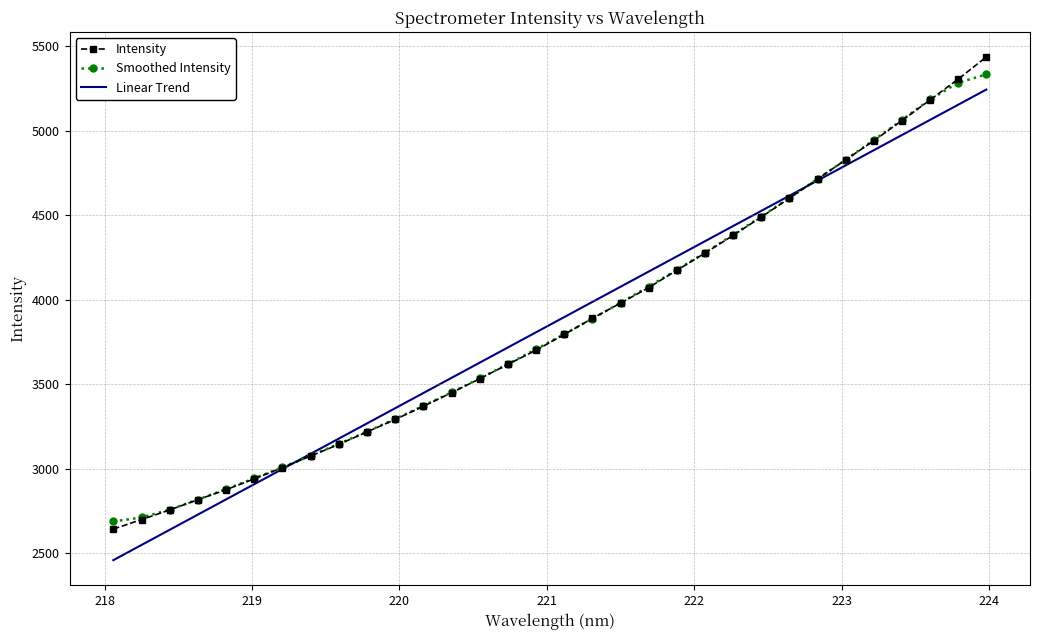

Which series has the widest spread of values?

Intensity